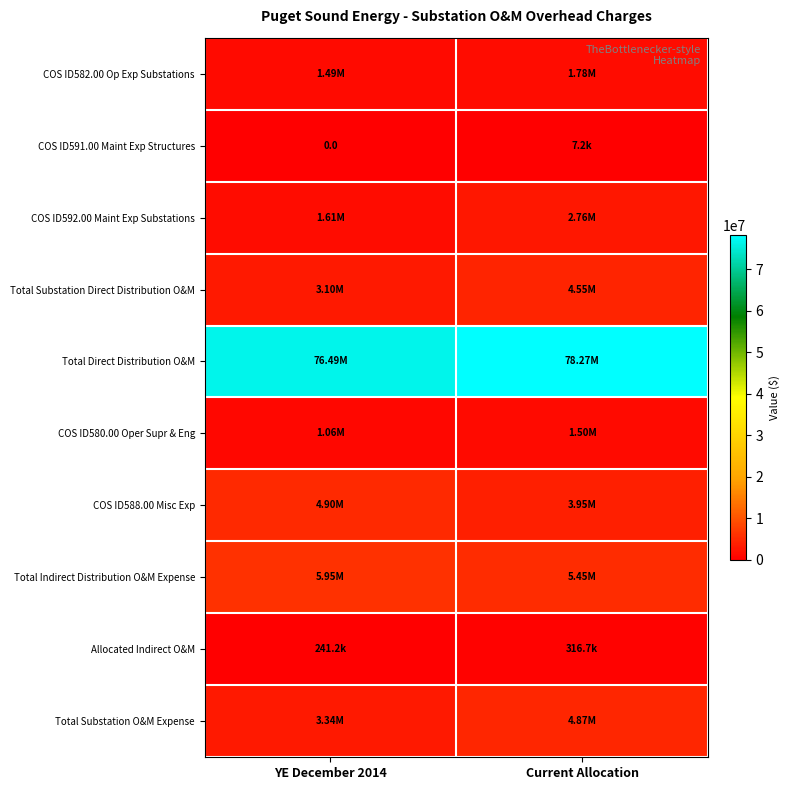

Rank the series by their maximum value, from lowest to highest.

COS ID591.00 Maint Exp Structures, Allocated Indirect O&M, COS ID580.00 Oper Supr & Eng, COS ID582.00 Op Exp Substations, COS ID592.00 Maint Exp Substations, Total Substation Direct Distribution O&M, Total Substation O&M Expense, COS ID588.00 Misc Exp, Total Indirect Distribution O&M Expense, Total Direct Distribution O&M